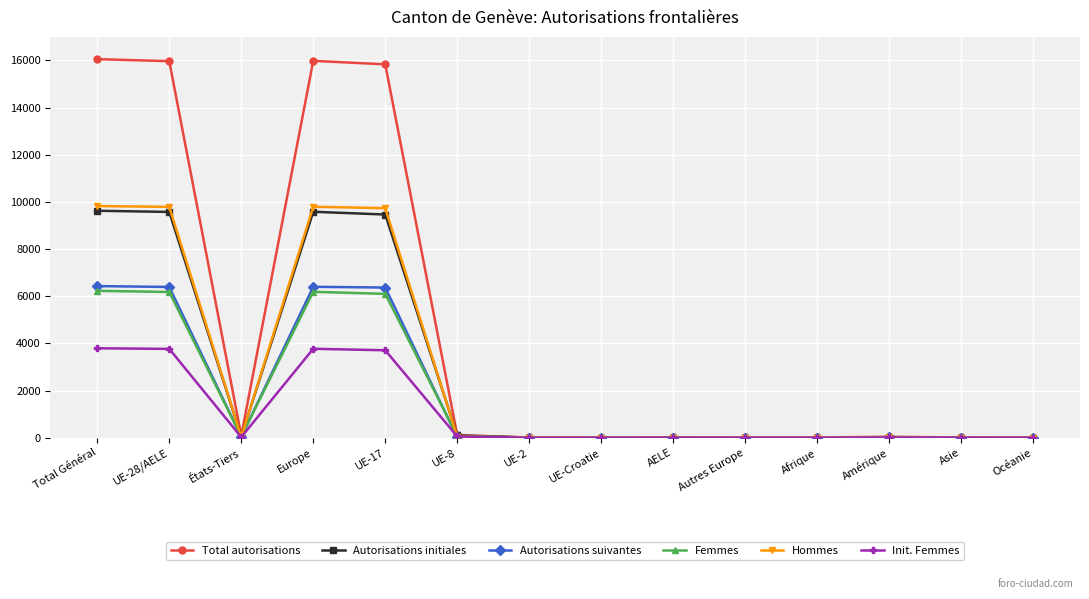

True or false: Total autorisations has a value of 12 at UE-2.

True